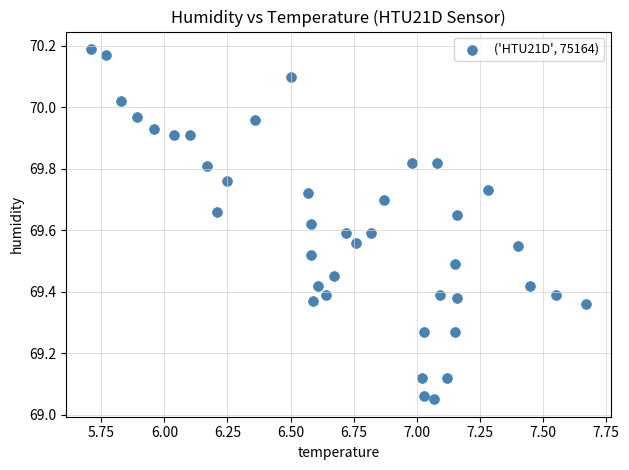

What is the range of X values (max minus min)?

2.0